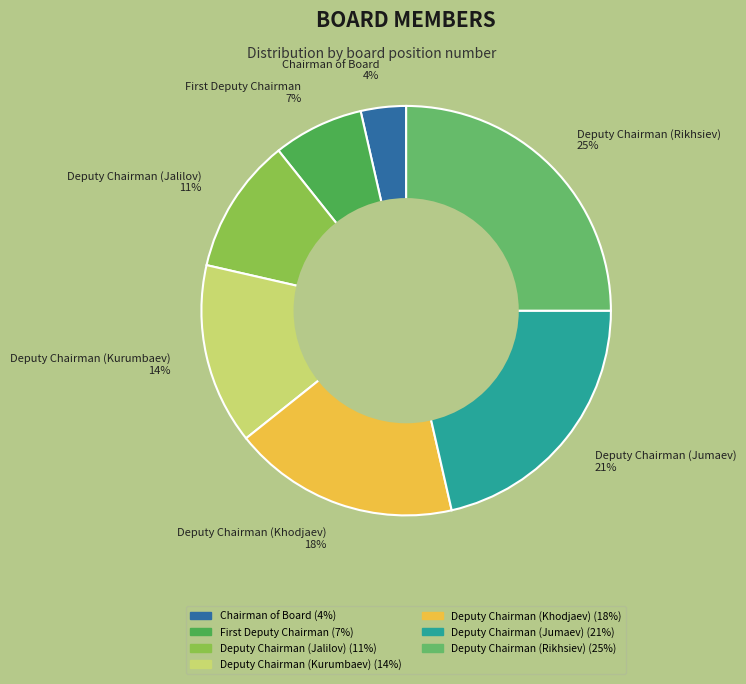

Is there a majority slice in this chart?

No